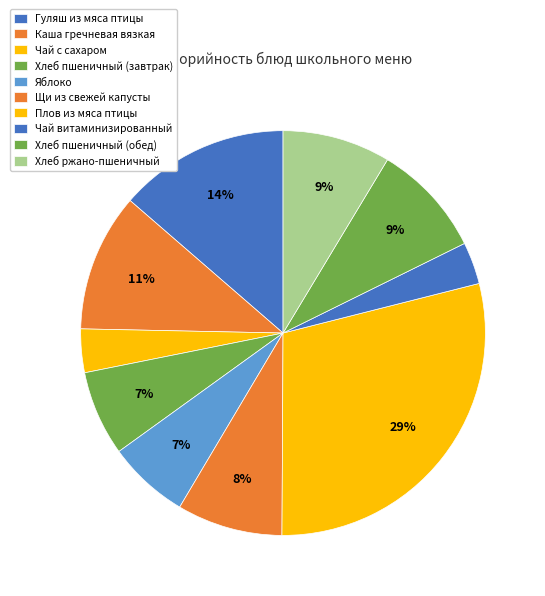

How many slices are in this pie chart?

10